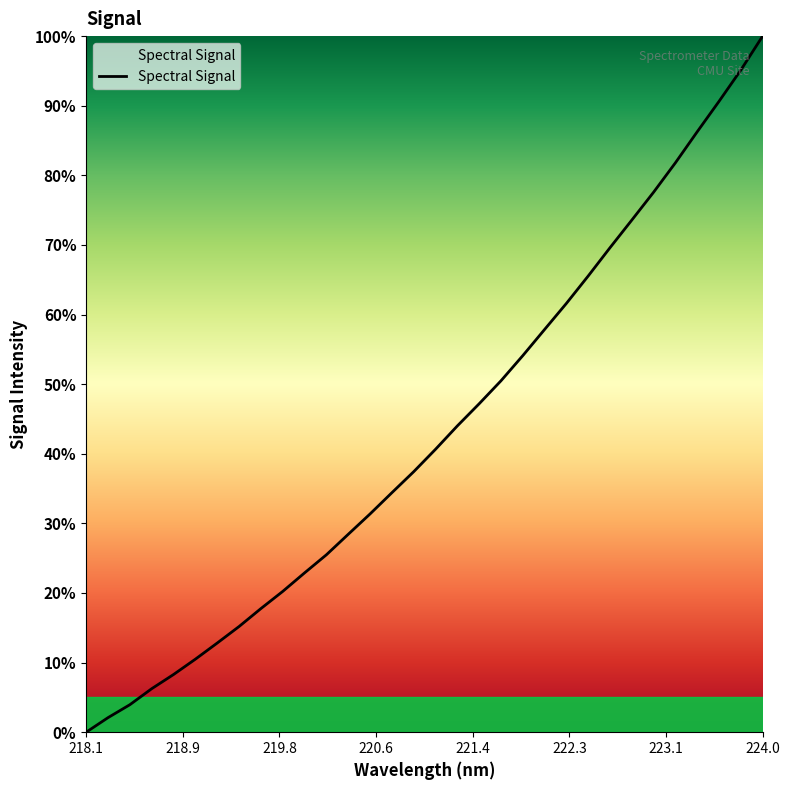

What is the greatest value displayed?

100.0